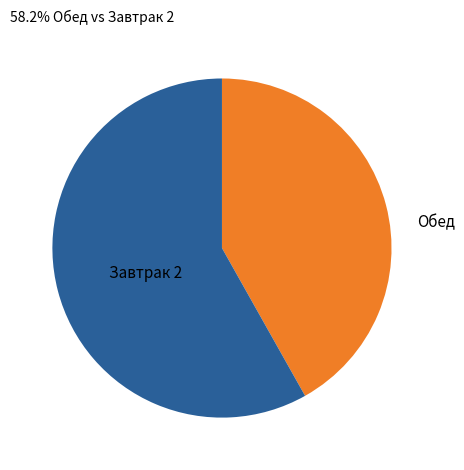

Is there any slice that represents more than half of the pie?

Yes